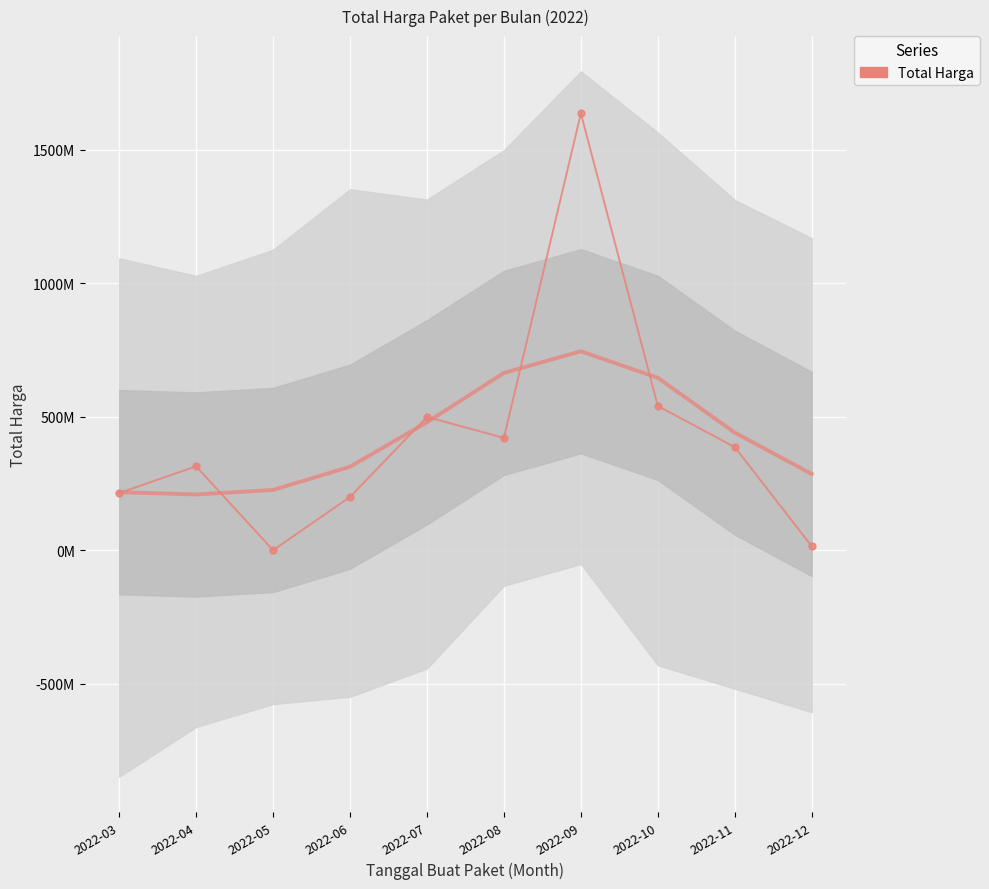

Reading right to left, list all the values displayed in this chart.

14750000	385940000	540043150	1635659000	420525000	498825000	199200000	0	314121780	213938740